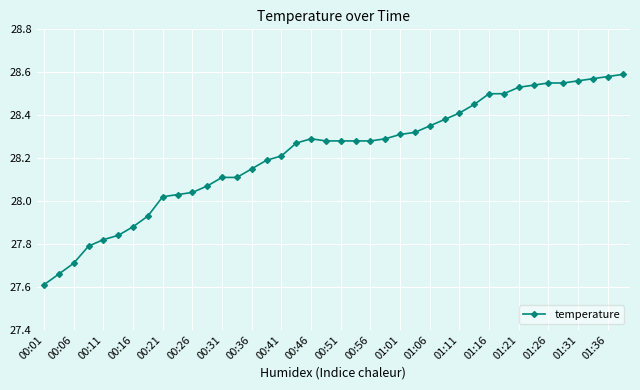

What is the difference between the second highest and minimum values?

1.0